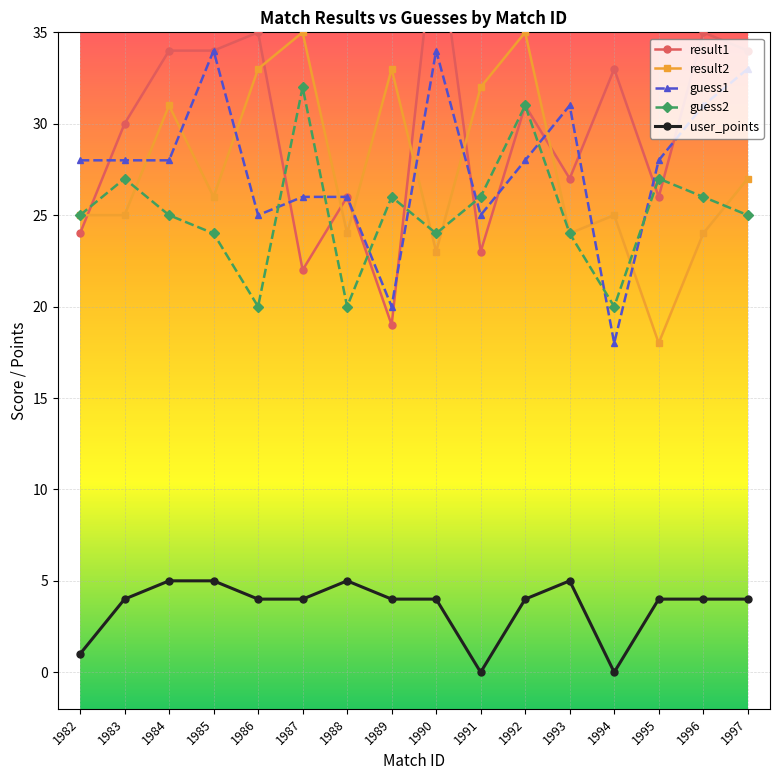

At which label is result2 closest to 26?

1985